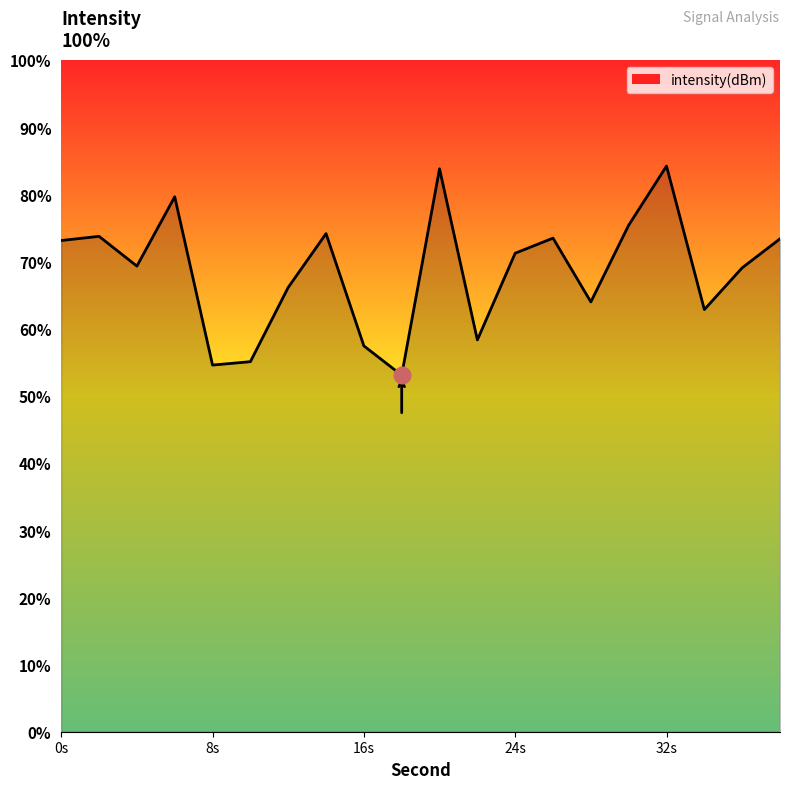

Which has a higher value, 30 or 28?

30